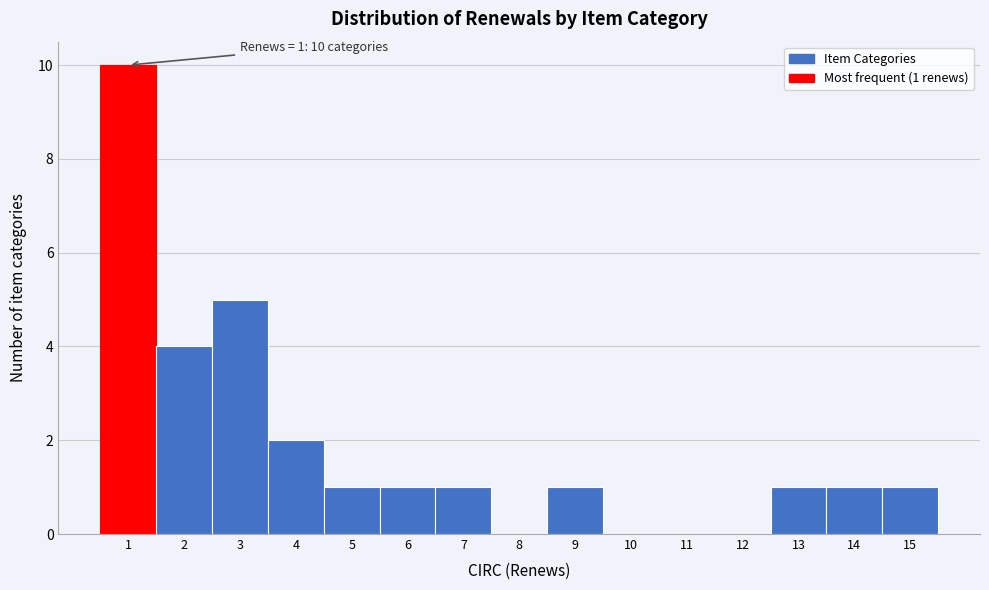

Over which range of the x-axis is the bar tallest?

0.5 to 1.5